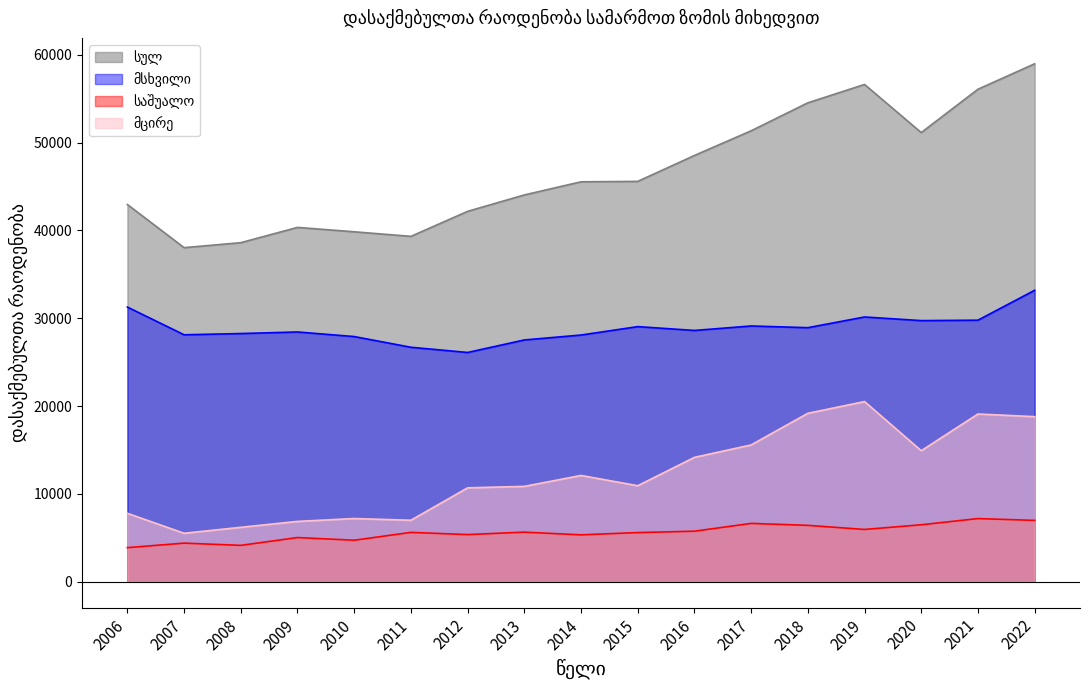

At how many categories does at least one series exceed 52635?

4